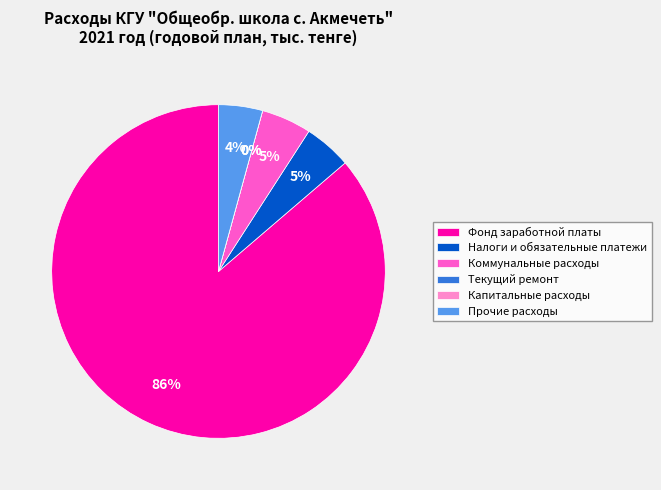

True or false: Налоги и обязательные платежи accounts for 1% of the total.

False